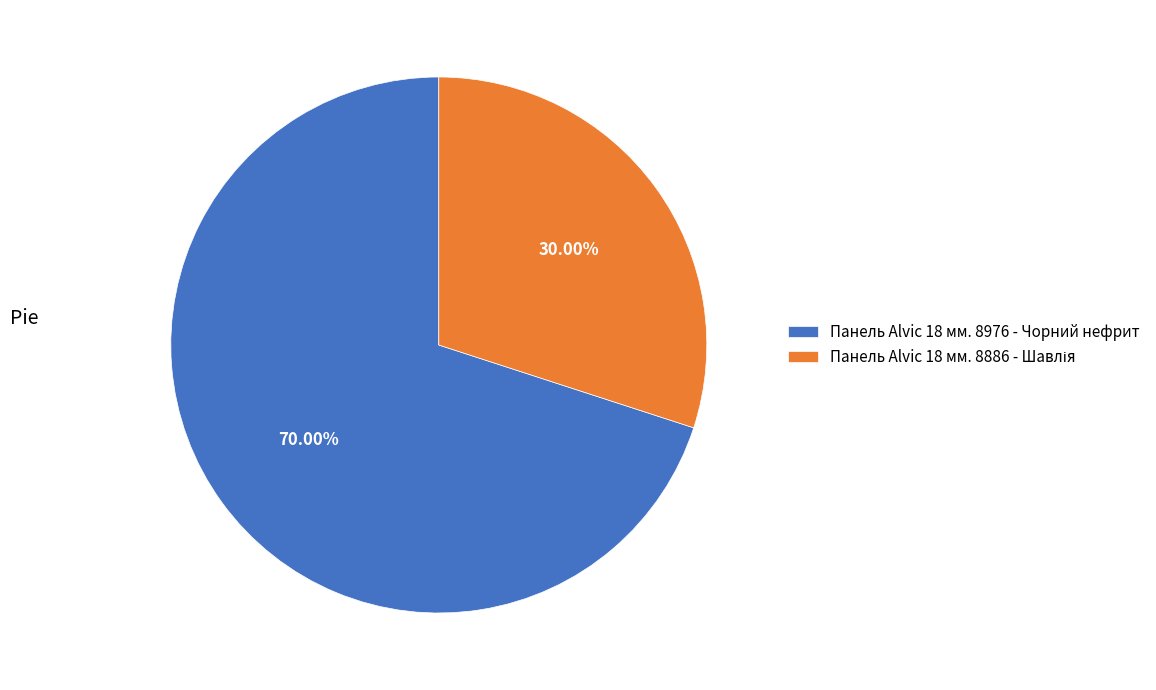

Is there a majority slice in this chart?

Yes